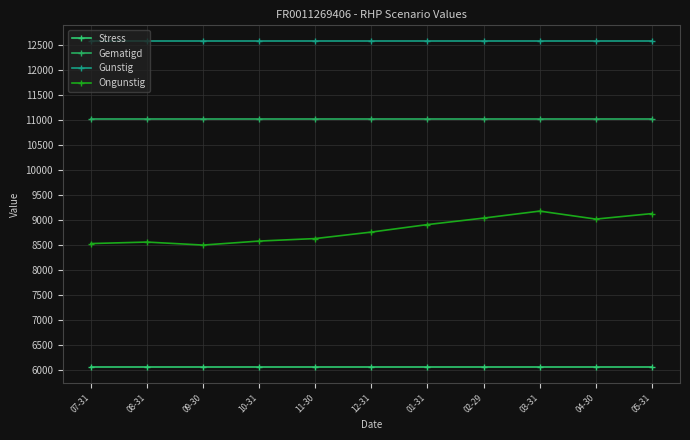

What is the value of the Gematigd point at the 9th from the left?

11030